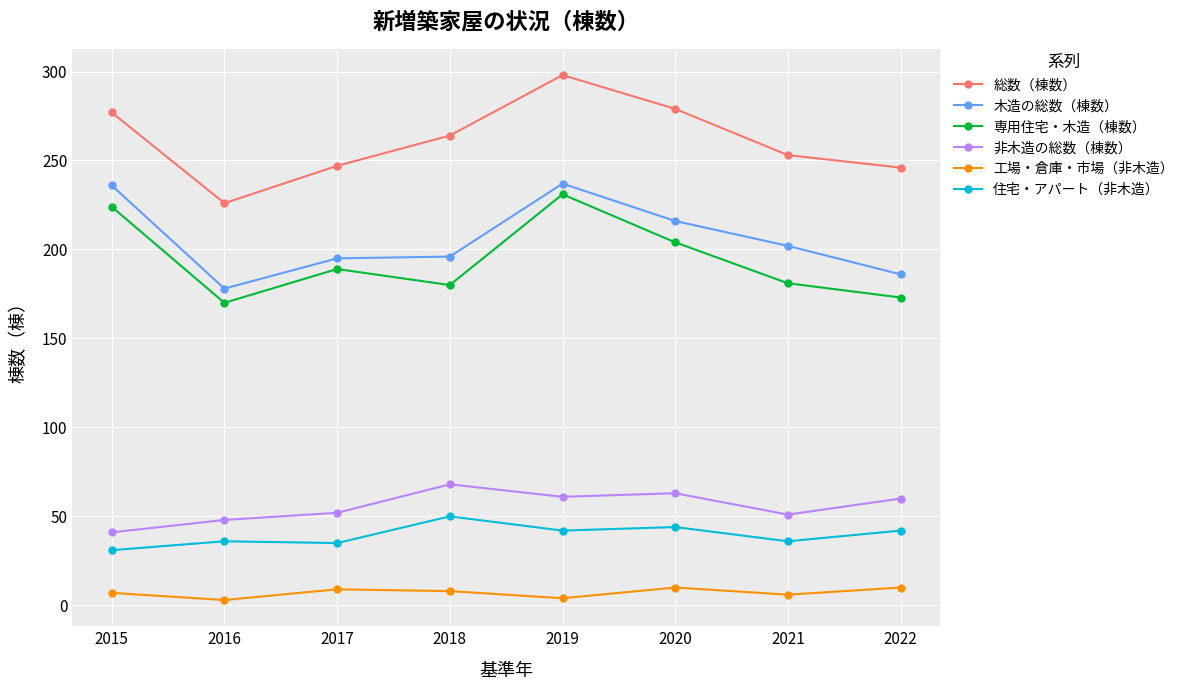

What is the difference between the maximum and minimum values in the 木造の総数（棟数） series?

59